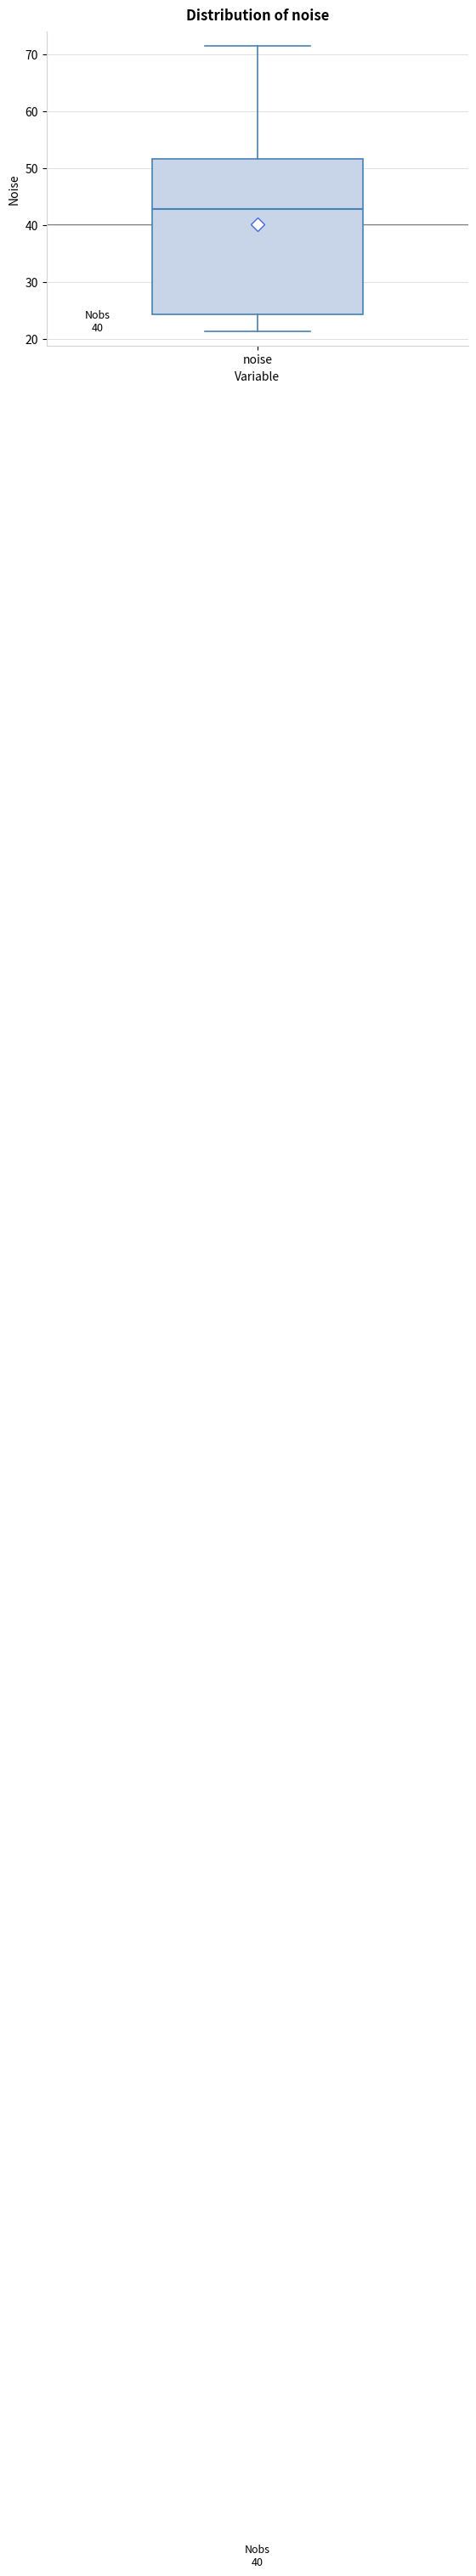

Where is the upper edge of the box for noise on the y-axis? The values are not printed on the chart, so give them approximately, as read against the axis.

52